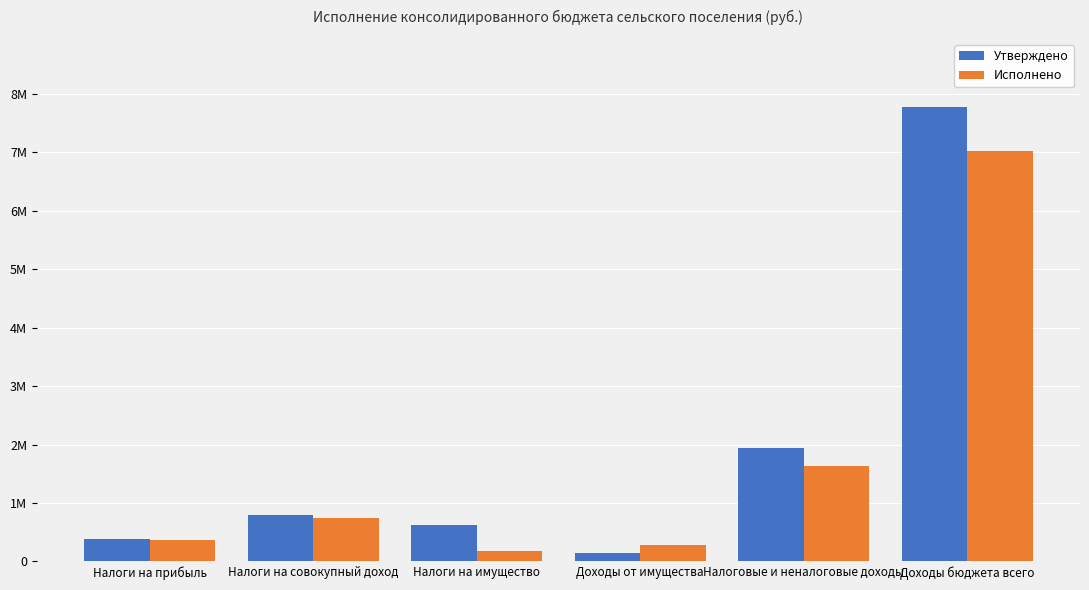

True or false: Исполнено has a value of 1640887.4 at Налоговые и неналоговые доходы.

True